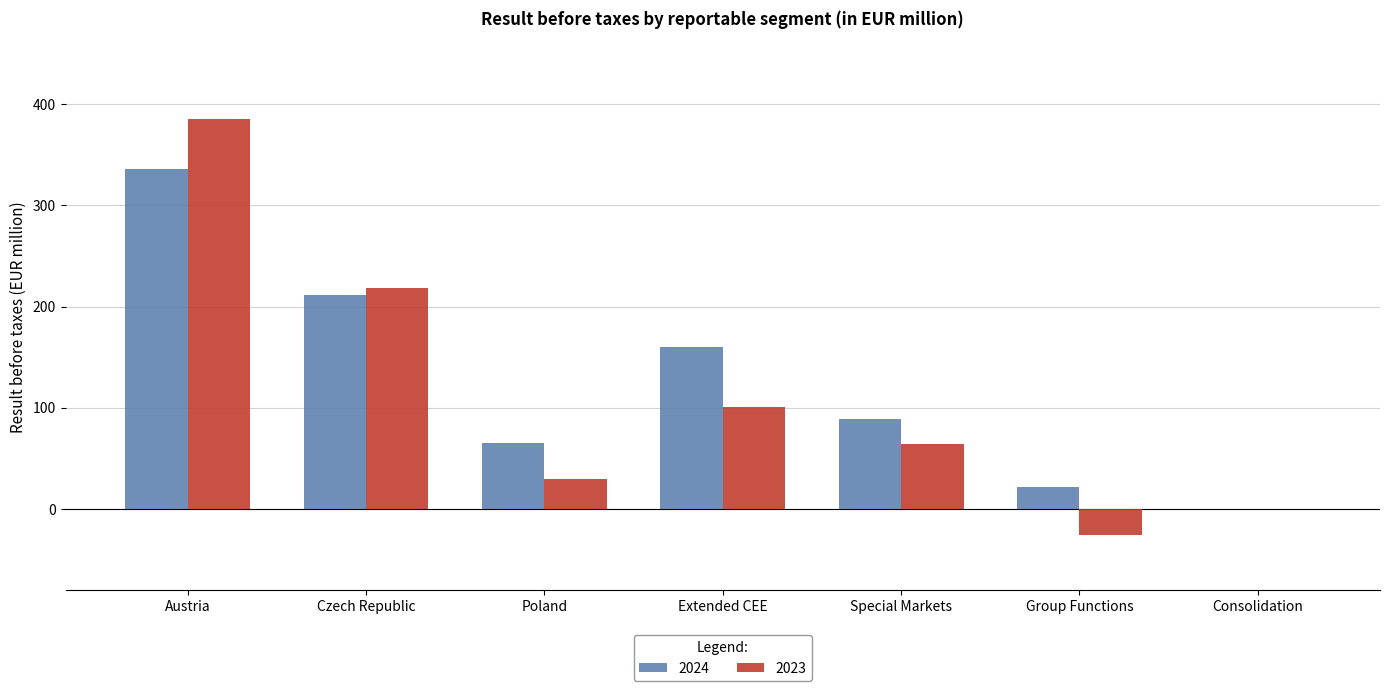

What value does the 2024 series have at Extended CEE?

159.7